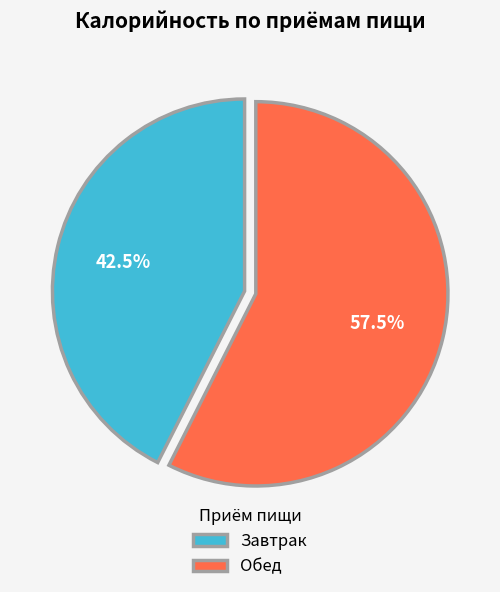

Which has a higher value, Завтрак or Обед?

Обед